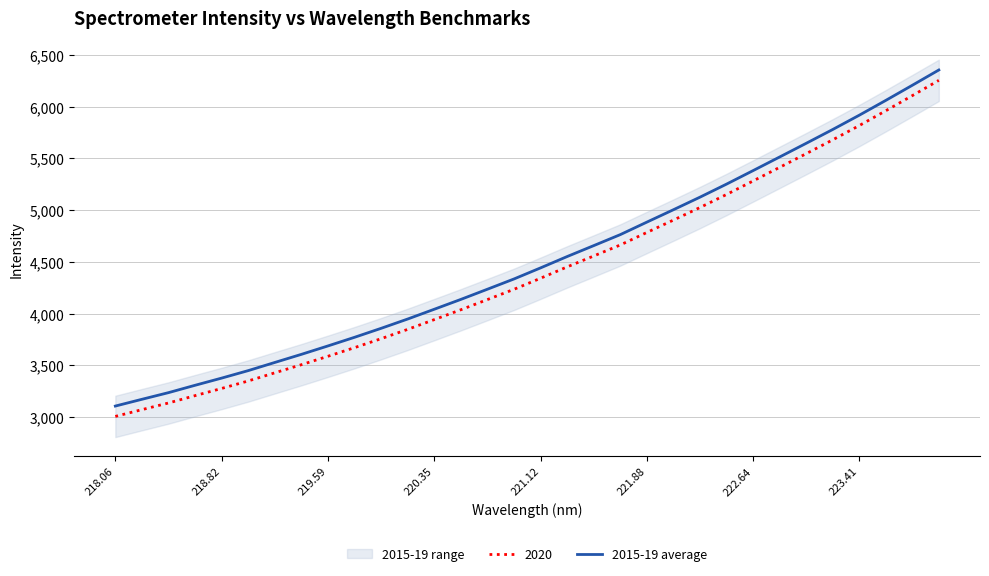

True or false: there are more than 1 points higher than both neighbors.

False